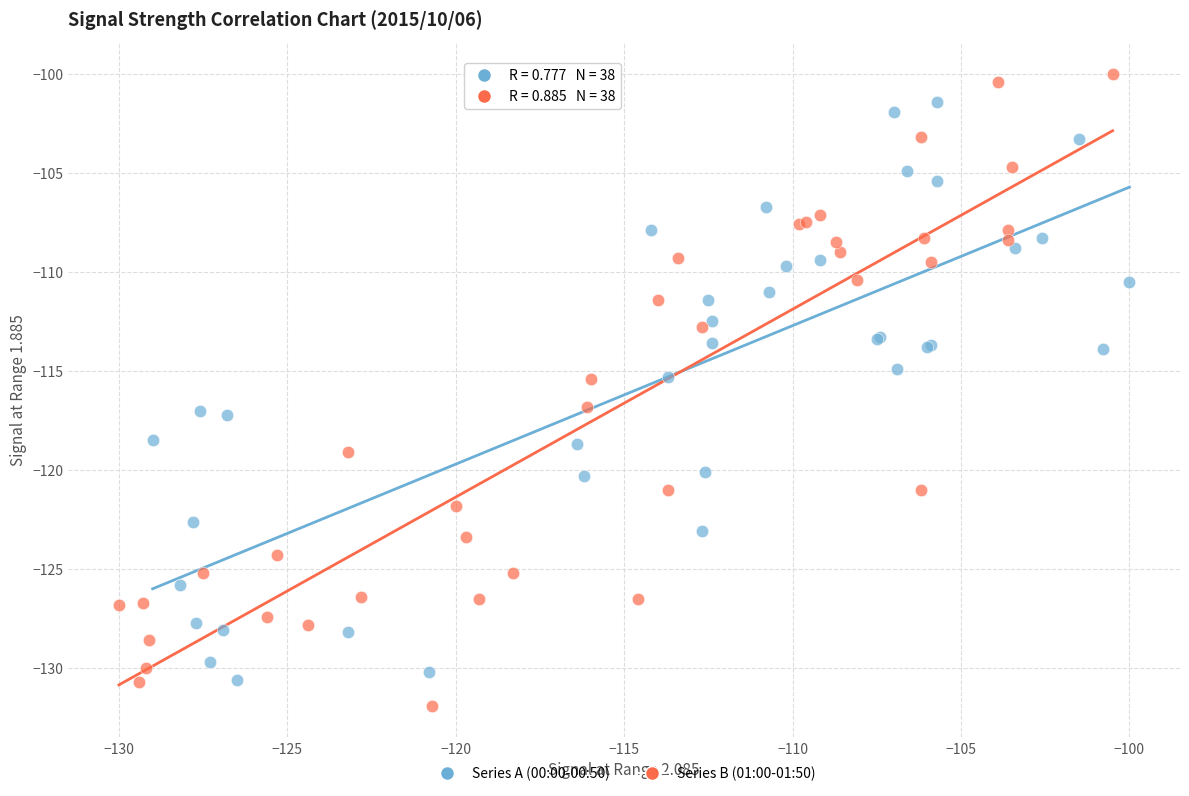

Which series contains the highest Y value?

Series B (01:00-01:50)